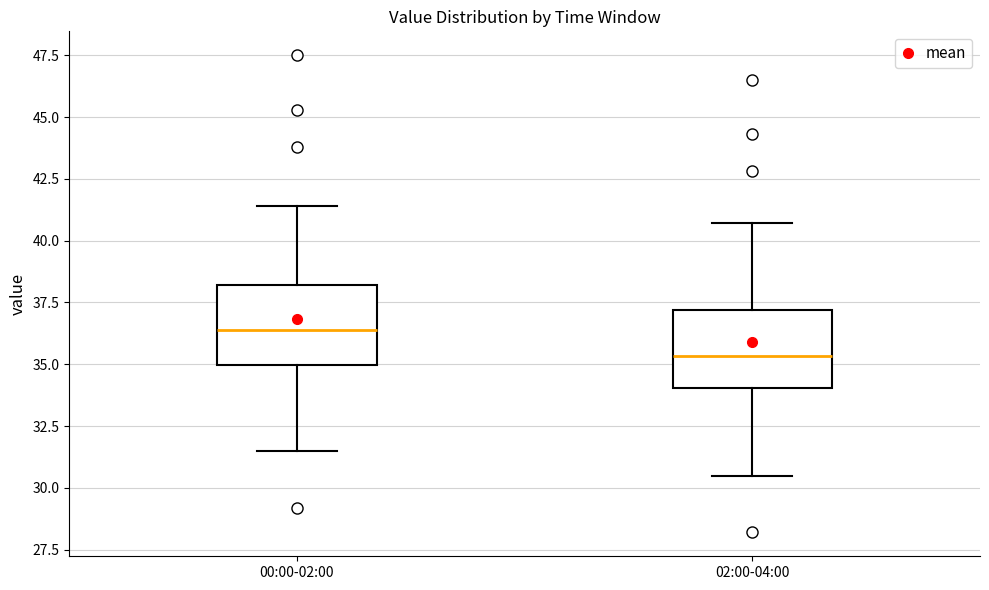

Reading left to right, transcribe this box plot: for each box, give where its median line is, the range the box spans, and where its two whiskers end, as read against the y-axis. The values are not printed on the chart, so give them approximately, as read against the axis.

00:00-02:00: median 36.5, box 35.0 to 38.0, whiskers 31.5 to 41.5
02:00-04:00: median 35.5, box 34.0 to 37.0, whiskers 30.5 to 40.5